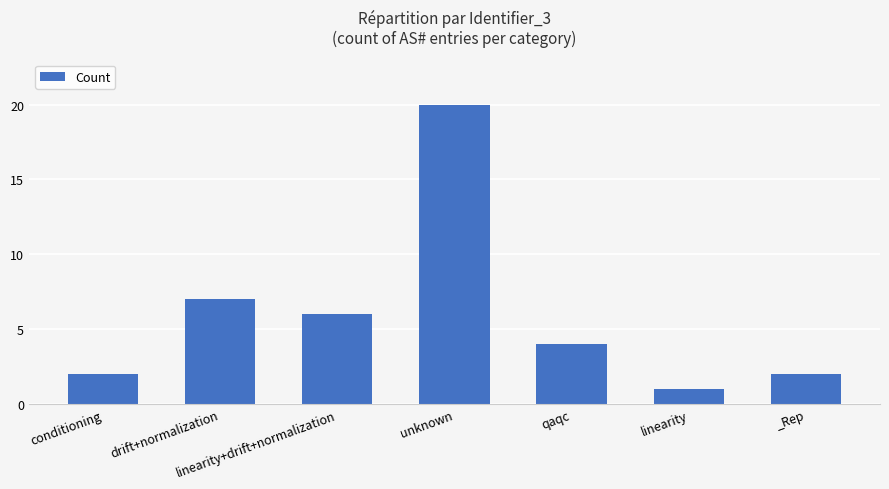

At which category does the chart reach its peak across all series?

unknown